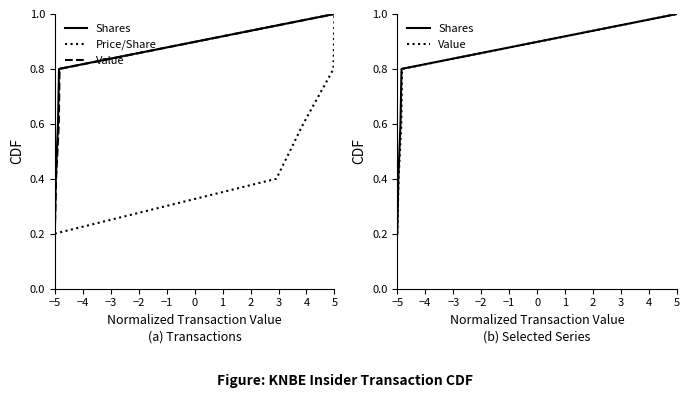

What is the value of the transactionValue point at the 4th from the left?

0.8